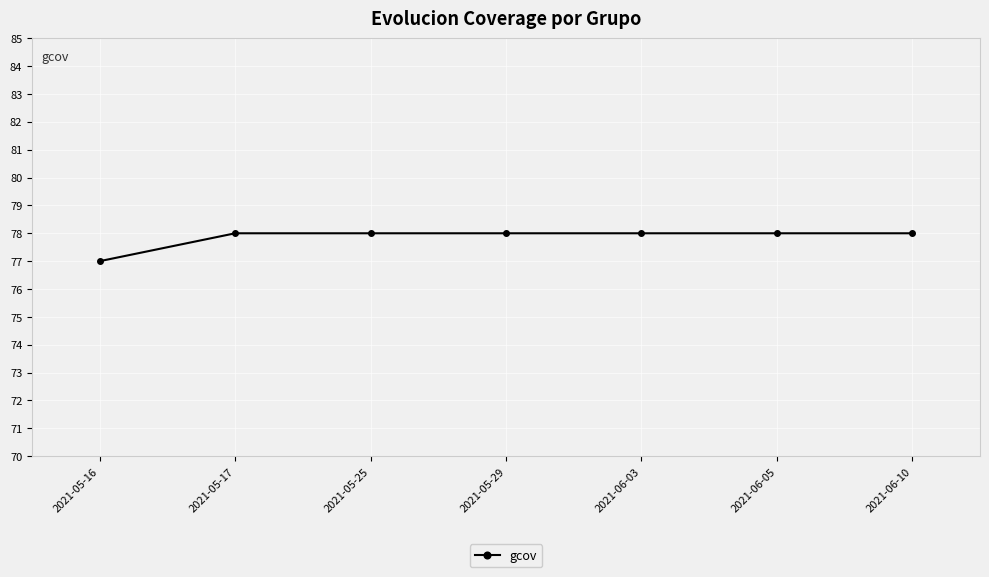

What is the smallest value displayed?

77